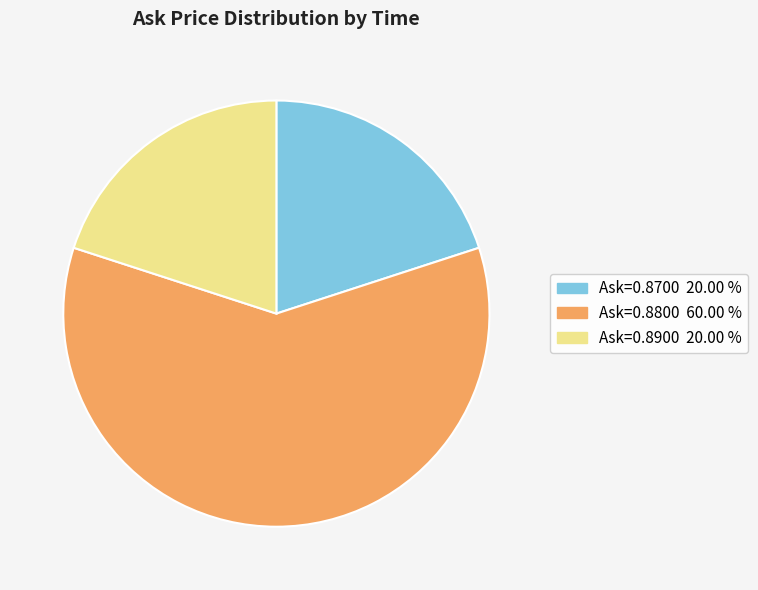

Does any single category account for the majority?

Yes